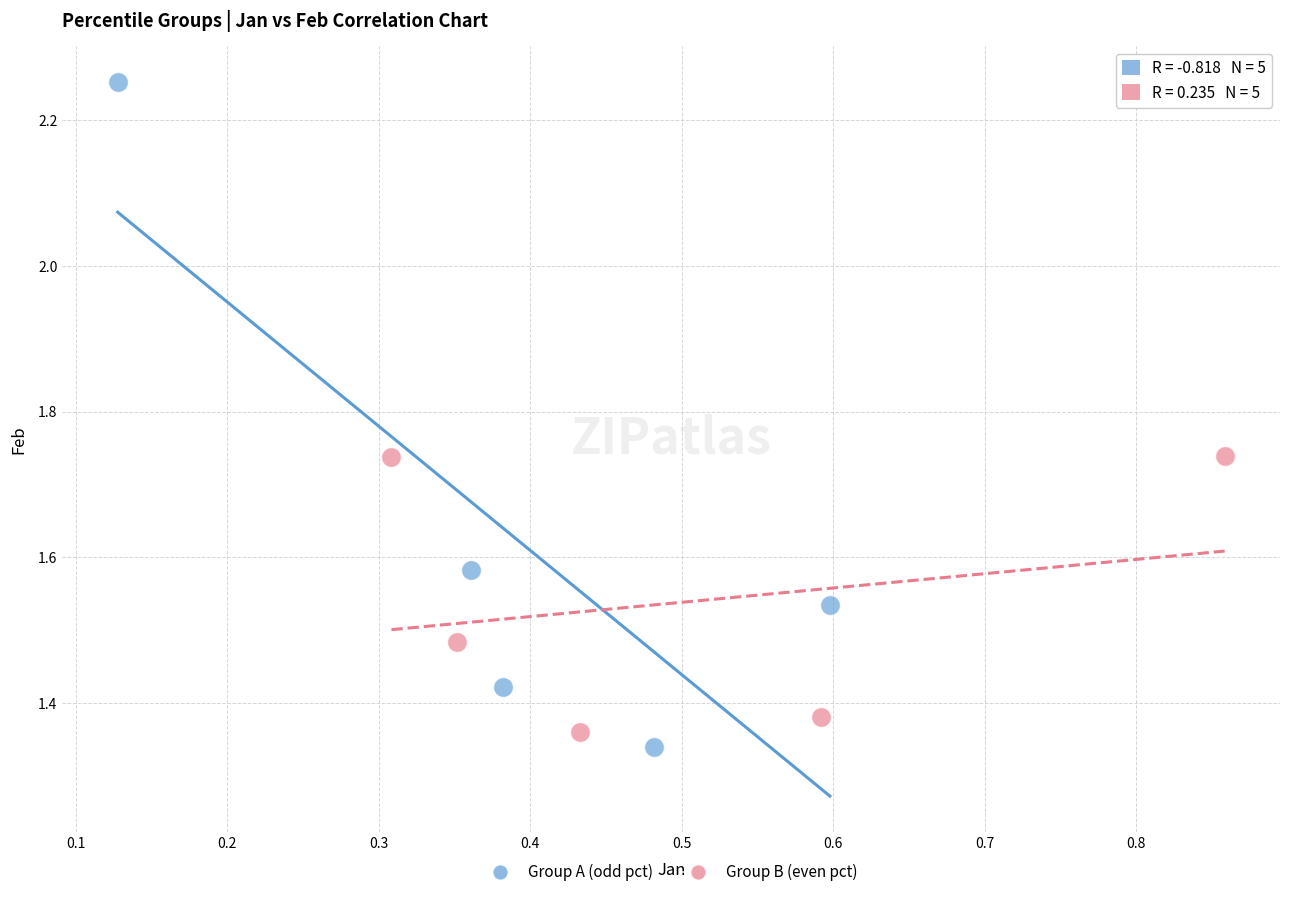

Which series has the widest spread of Y values?

Group A (odd pct)